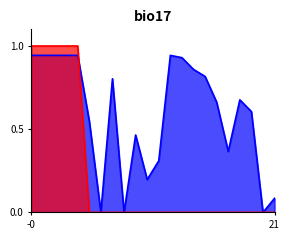

What is the maximum value shown in the chart?

1.0